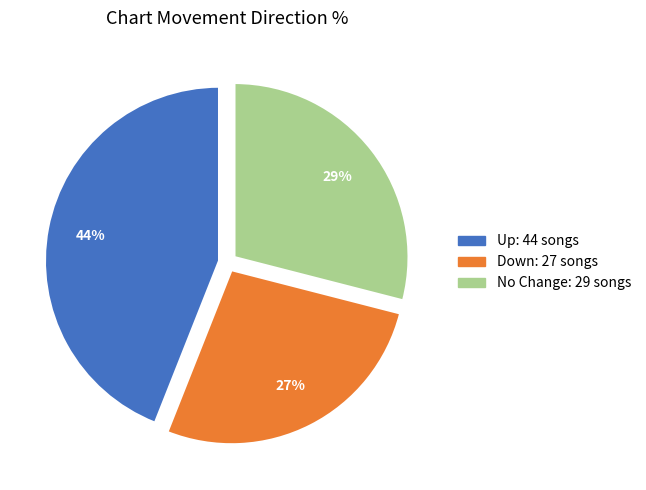

To the nearest percent, what is the average slice percentage?

33%